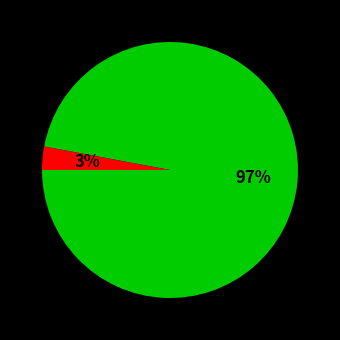

To the nearest percent, what is the average slice percentage?

50%